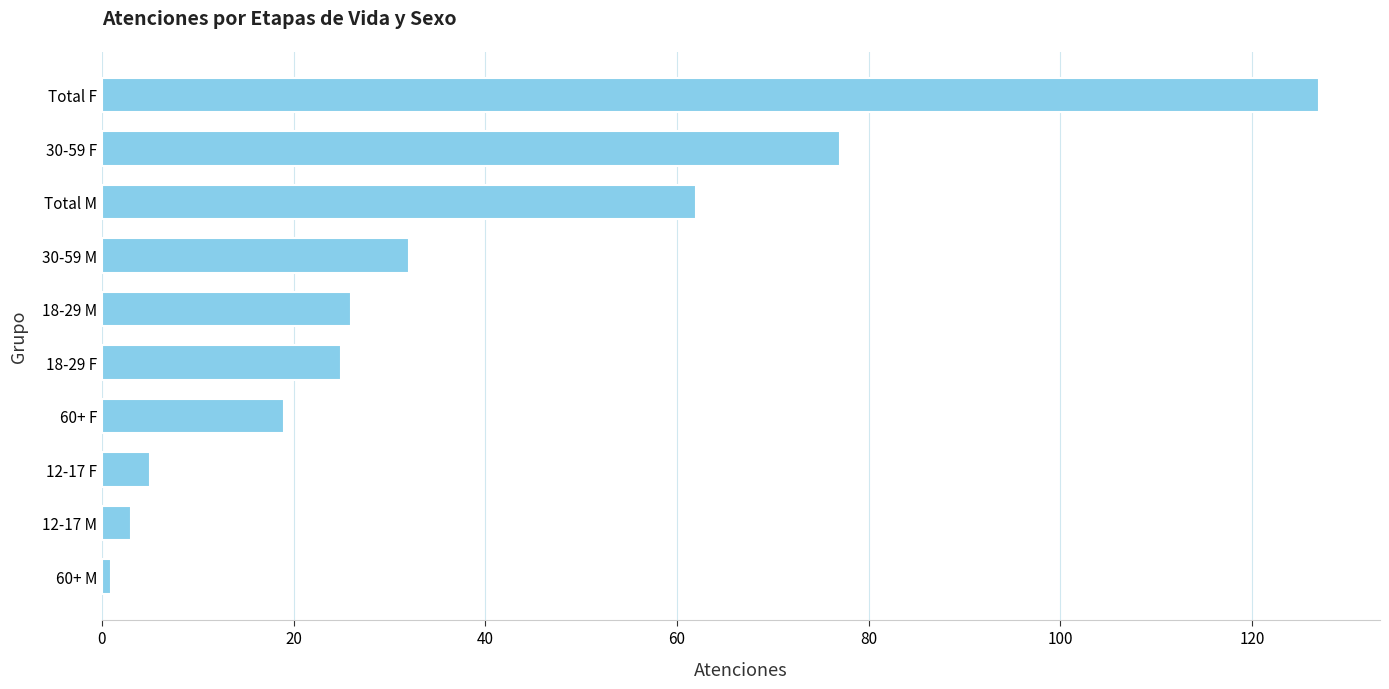

At which label is the value closest to 64?

Total M